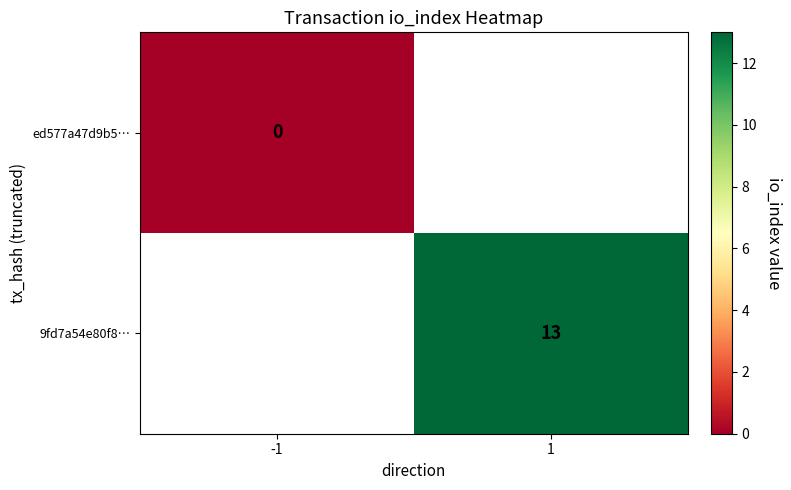

The value of 9fd7a54e80f8… at 1 is 22. True or false?

False